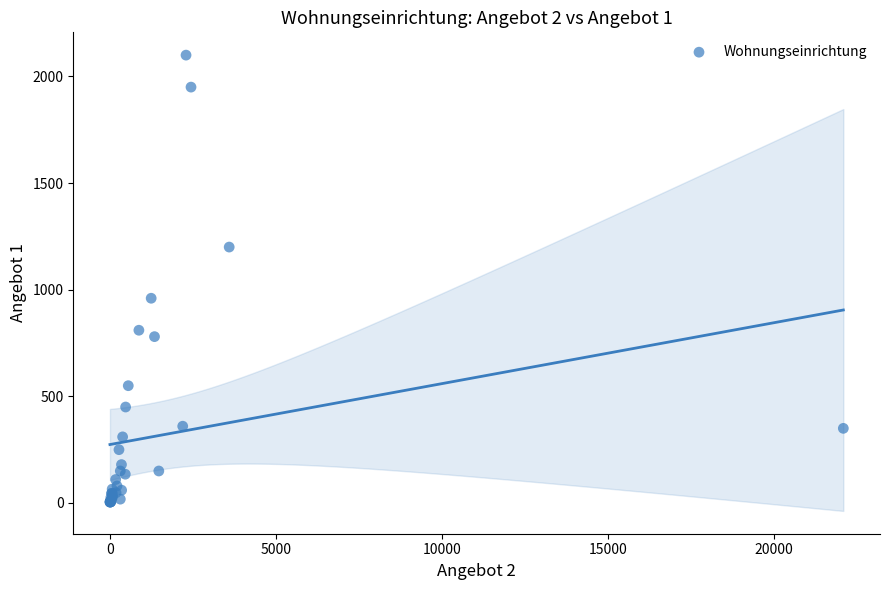

What Y value in the scatter plot is closest to 1052?

960